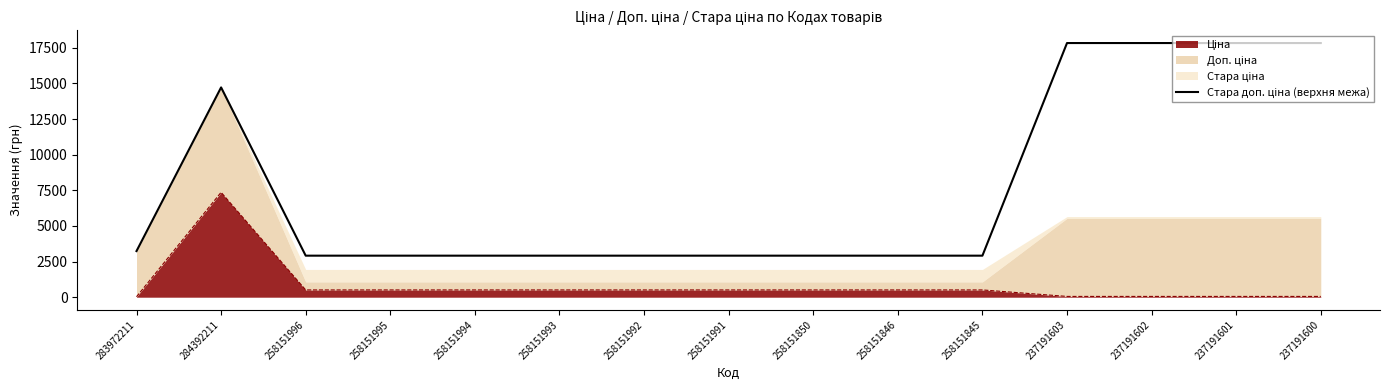

How many points are higher than both their immediate neighbors (excluding endpoints)?

1